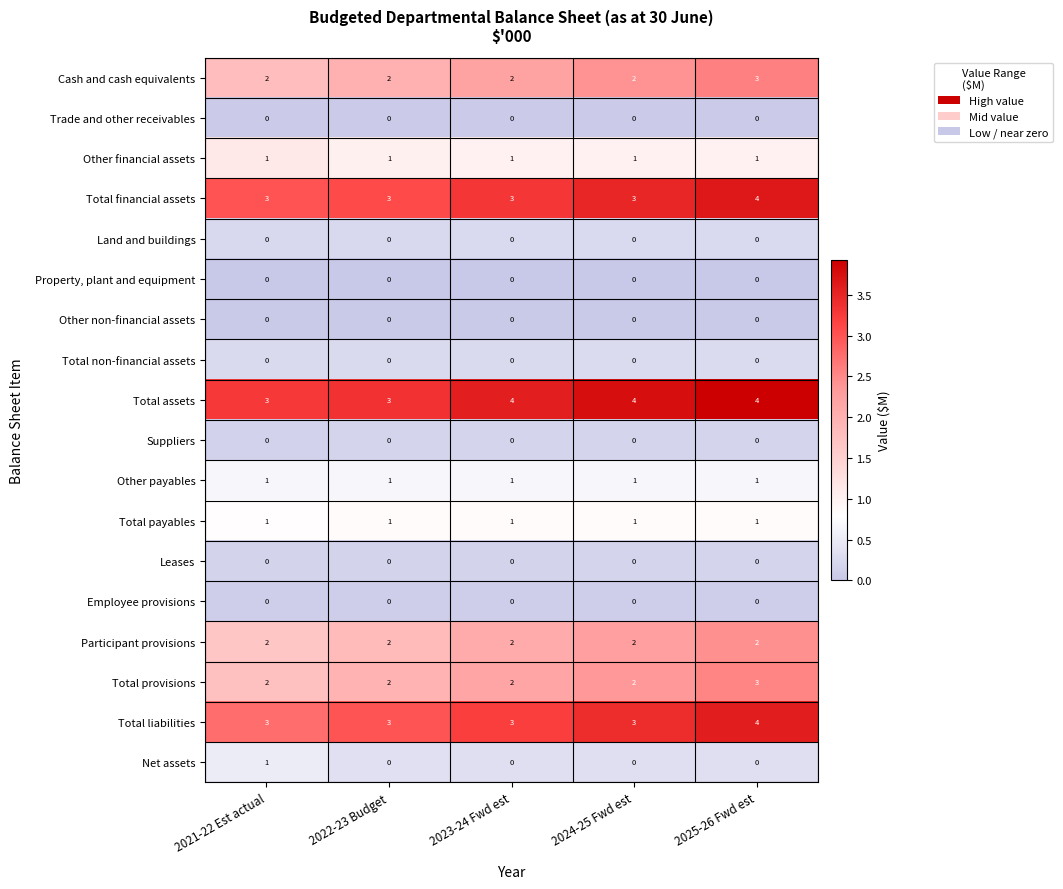

At which category is the sum across all series the highest?

2025-26 Fwd est